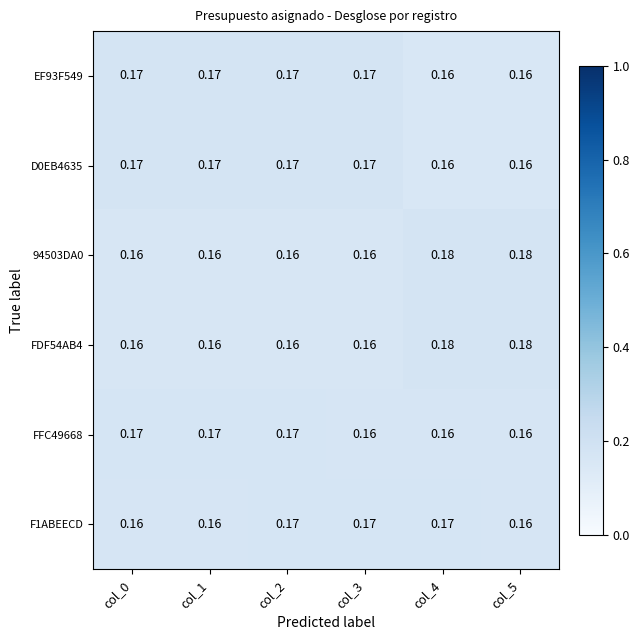

Is the value of D0EB4635 at col_2 greater than the value of EF93F549 at col_5?

Yes